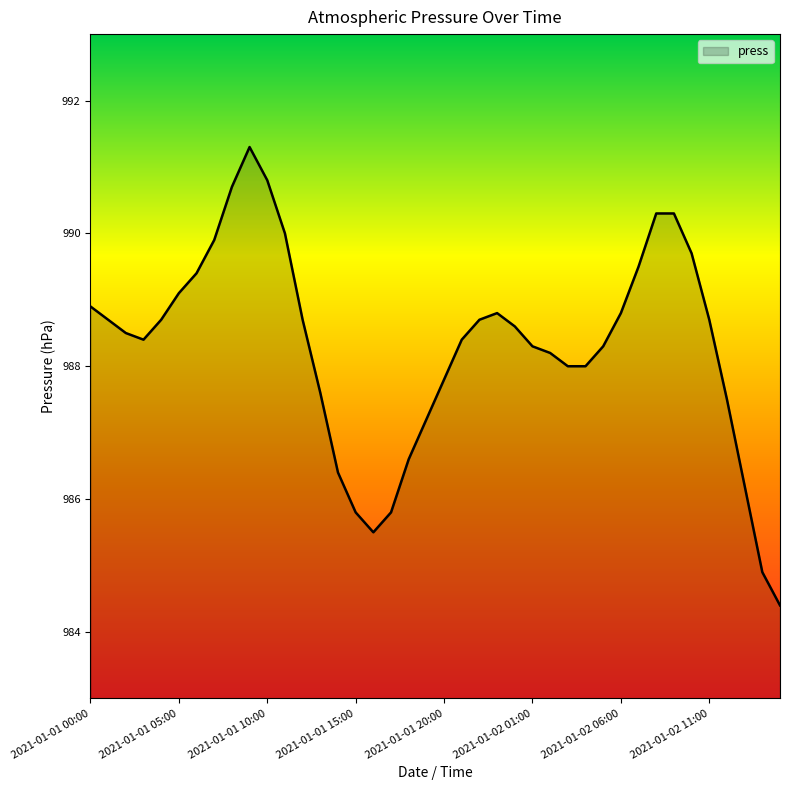

What is the minimum value shown in the chart?

984.4